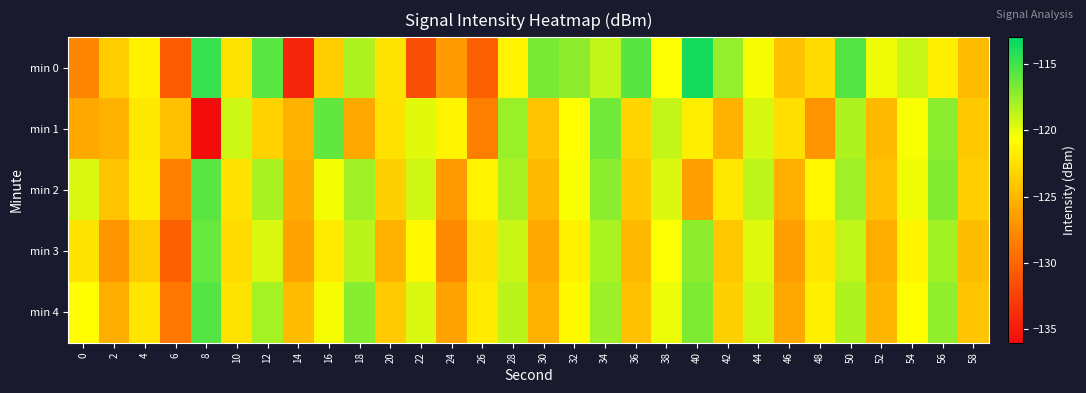

How many categories are shown in the chart?

30